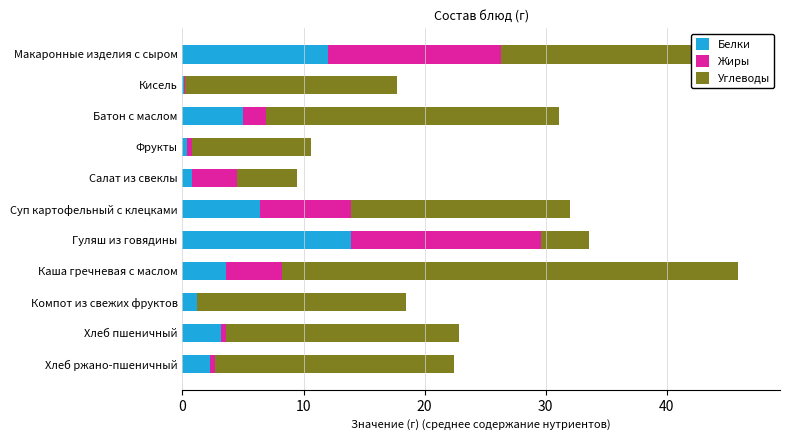

At which label does Белки reach its peak?

Гуляш из говядины